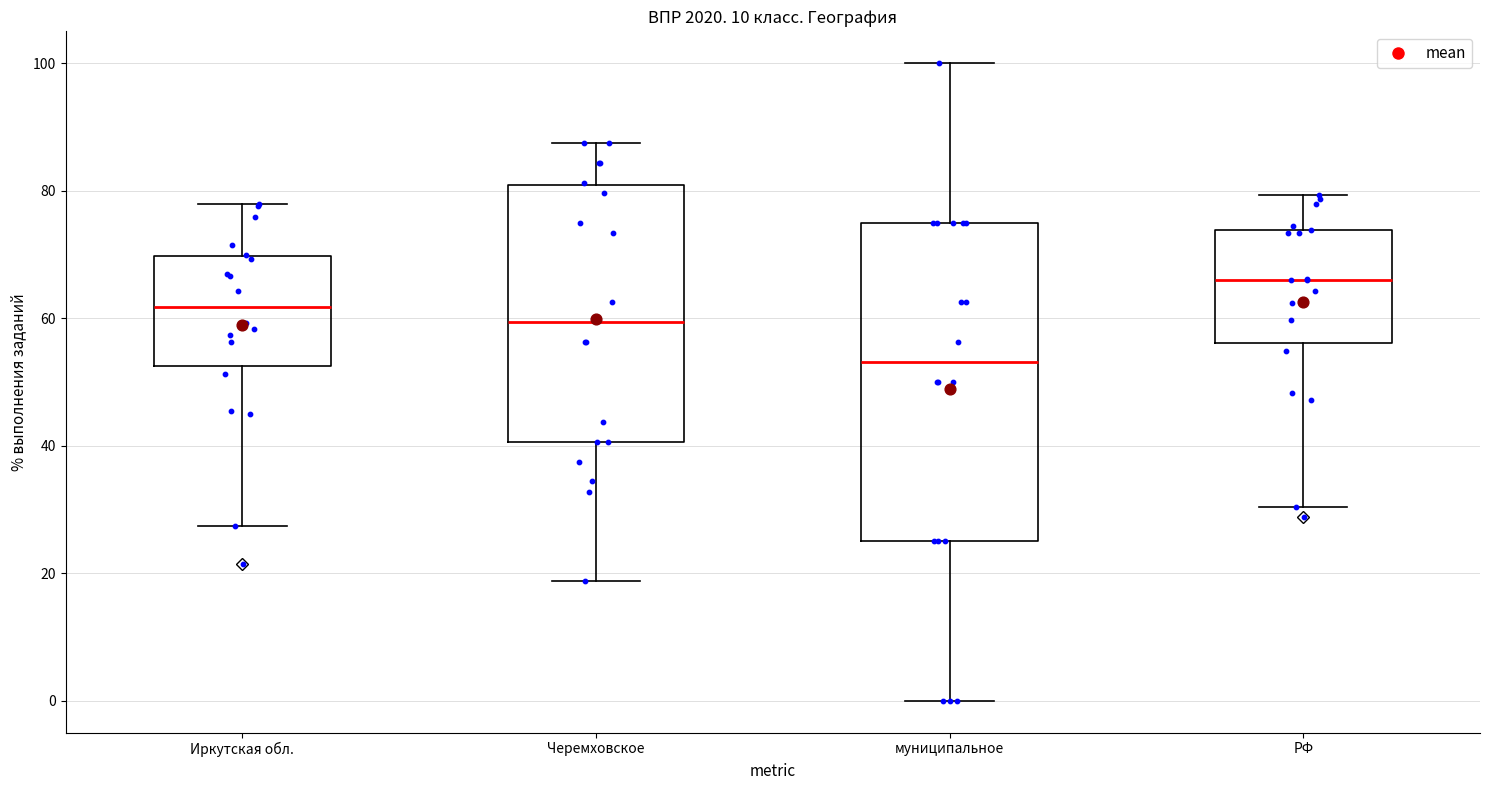

Reading left to right, transcribe this box plot: for each box, give where its median line is, the range the box spans, and where its two whiskers end, as read against the y-axis. The values are not printed on the chart, so give them approximately, as read against the axis.

Иркутская обл.: median 62, box 52 to 70, whiskers 28 to 78
Черемховское: median 60, box 40 to 80, whiskers 18 to 88
муниципальное: median 54, box 26 to 76, whiskers 0 to 100
РФ: median 66, box 56 to 74, whiskers 30 to 80